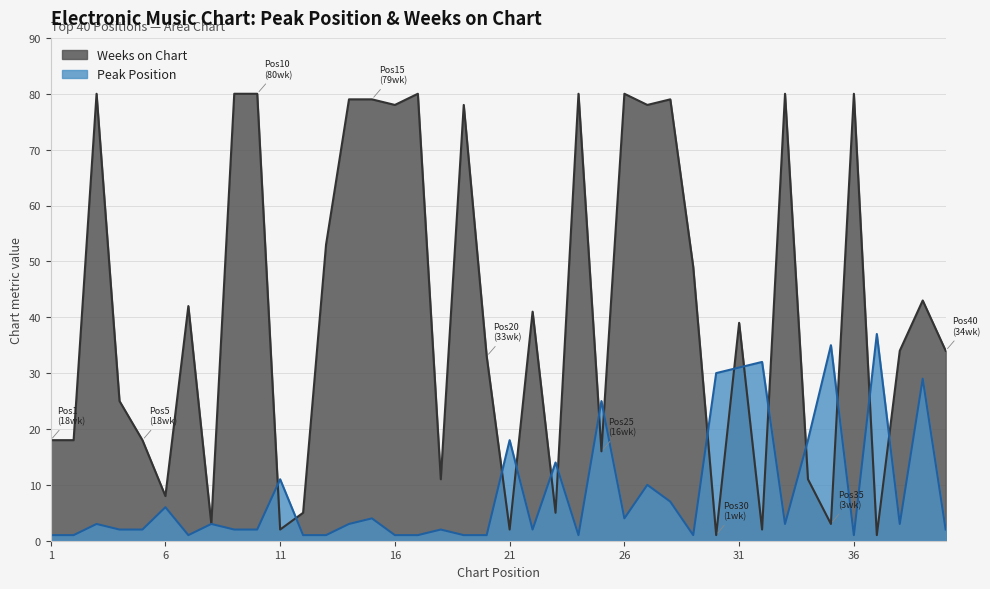

Rank the categories by Peak Position value from highest to lowest.

37, 35, 32, 31, 30, 39, 25, 21, 34, 23, 11, 27, 28, 6, 15, 26, 3, 8, 14, 33, 38, 4, 5, 9, 10, 18, 22, 40, 1, 2, 7, 12, 13, 16, 17, 19, 20, 24, 29, 36